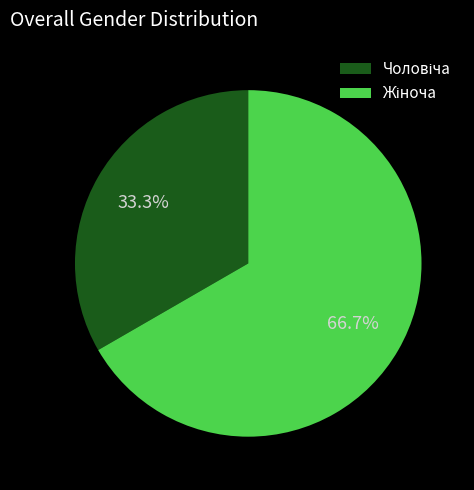

Is there a majority slice in this chart?

Yes